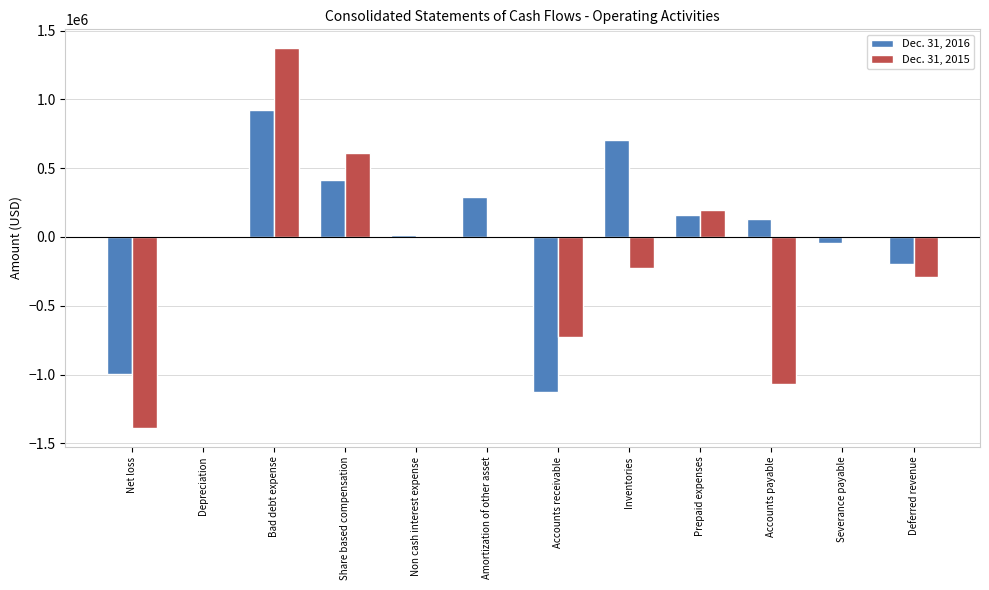

Are the bars grouped side by side (vs. stacked)?

Yes